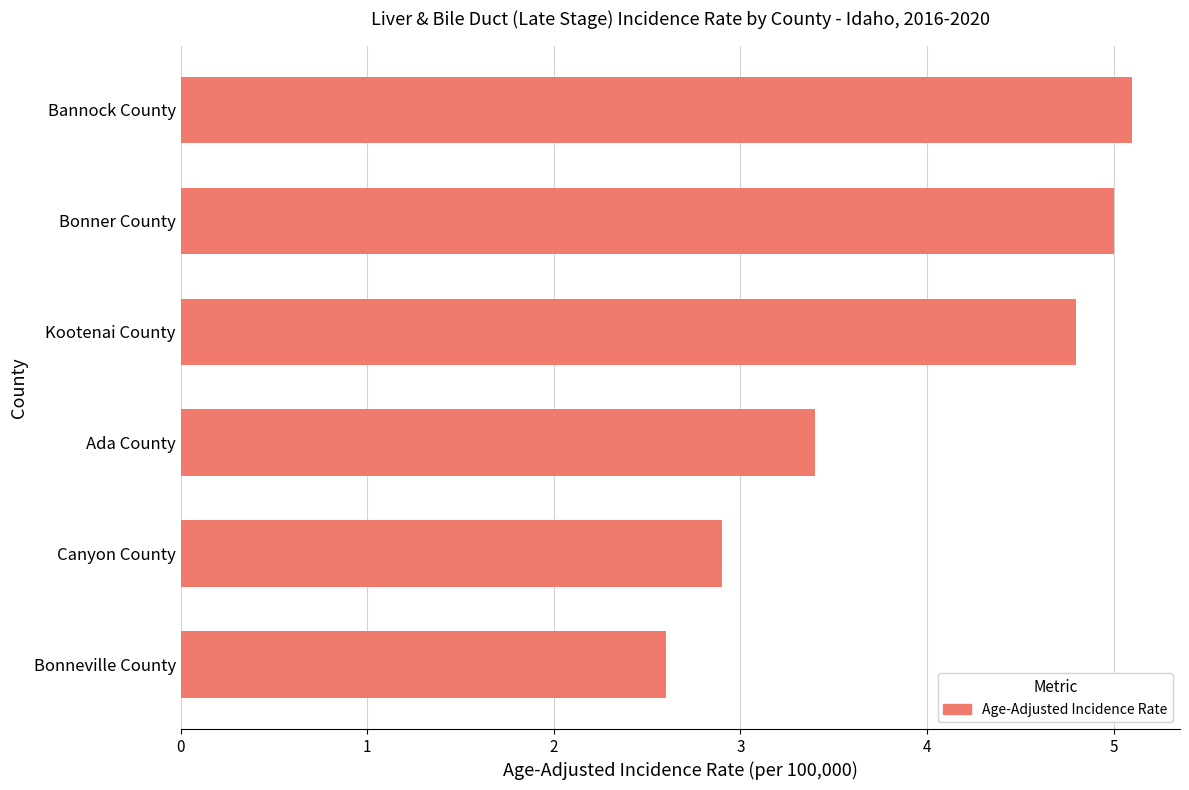

What is the difference between the maximum and minimum values?

2.5